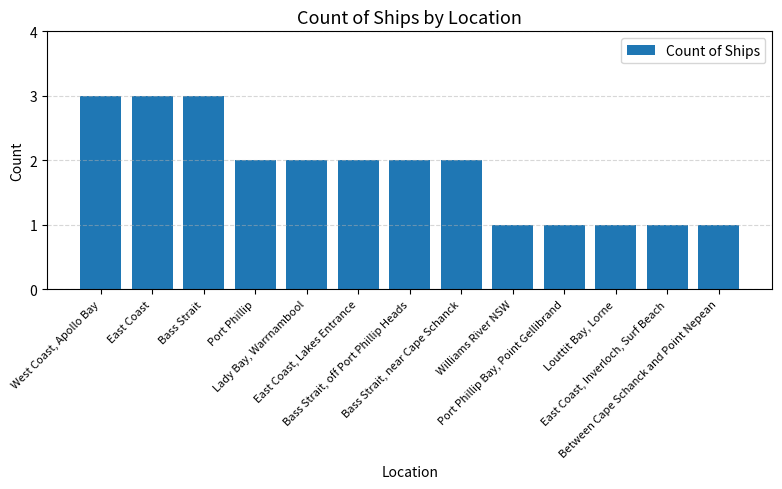

What is the difference between the maximum and minimum values?

2